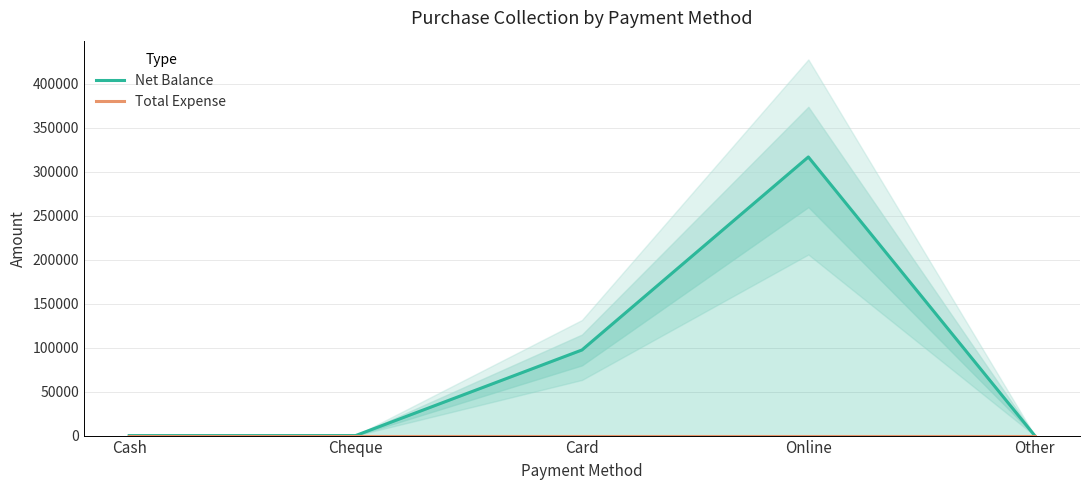

True or false: Total Expense and Net Balance intersect in this chart.

False